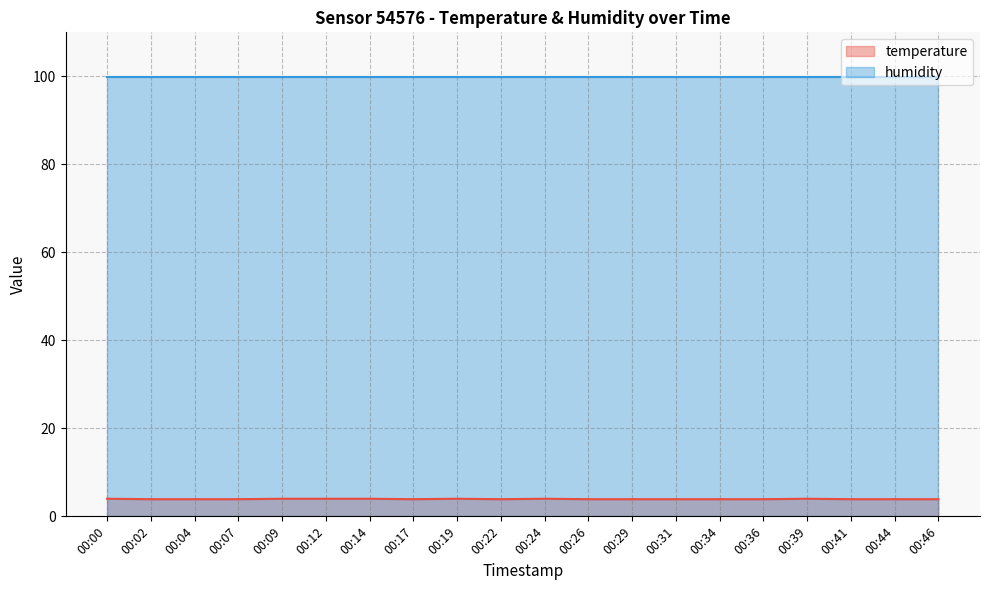

Rank the series by their maximum value, from lowest to highest.

temperature, humidity